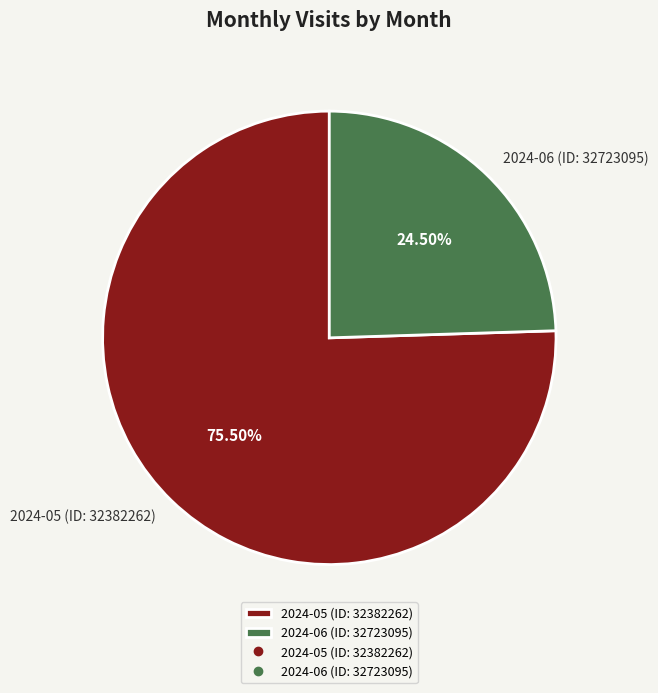

Which category has the biggest portion of the pie?

2024-05 (ID: 32382262)